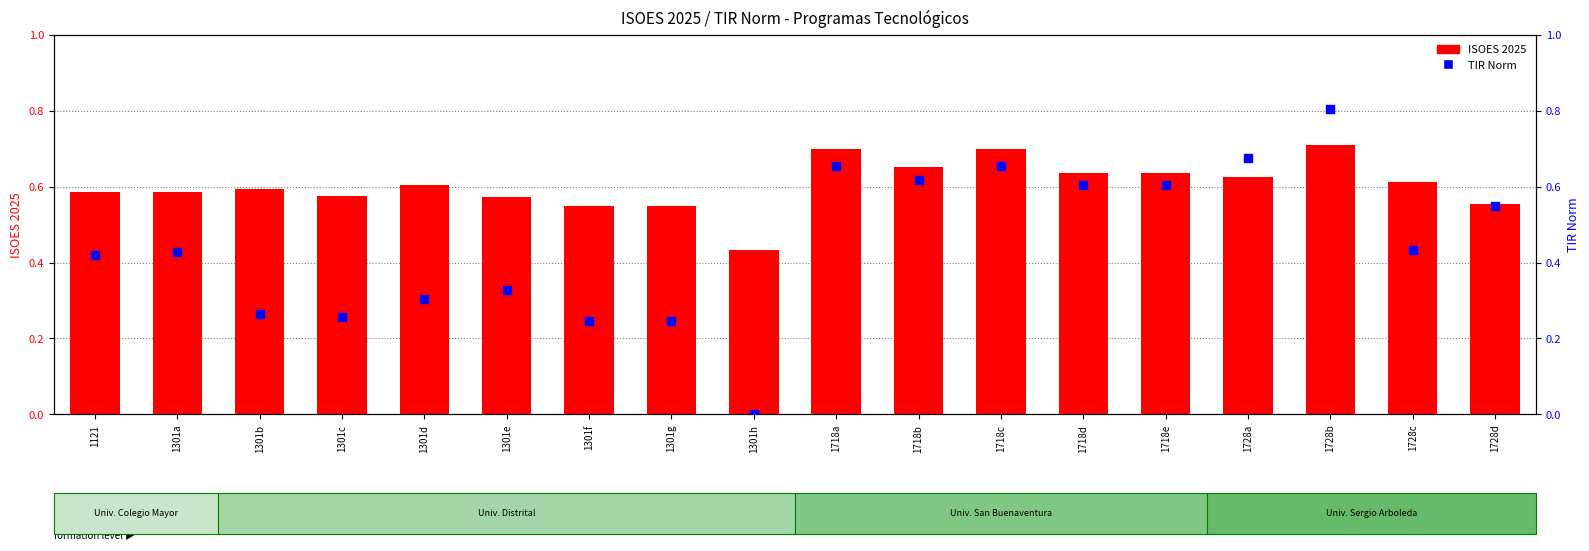

Which series reaches the minimum Y coordinate?

TIR Norm